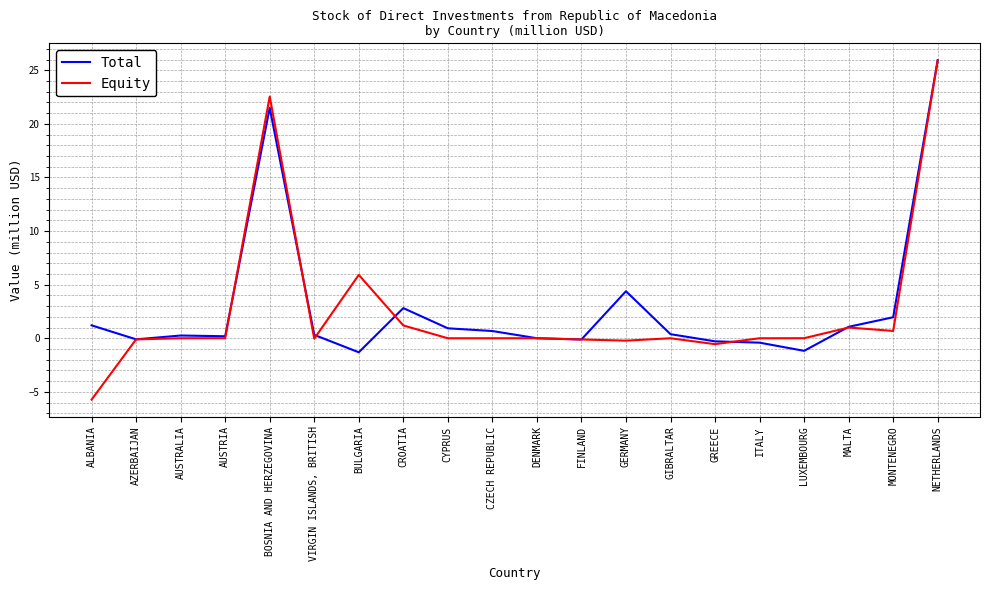

Which series has the widest spread of values?

Equity